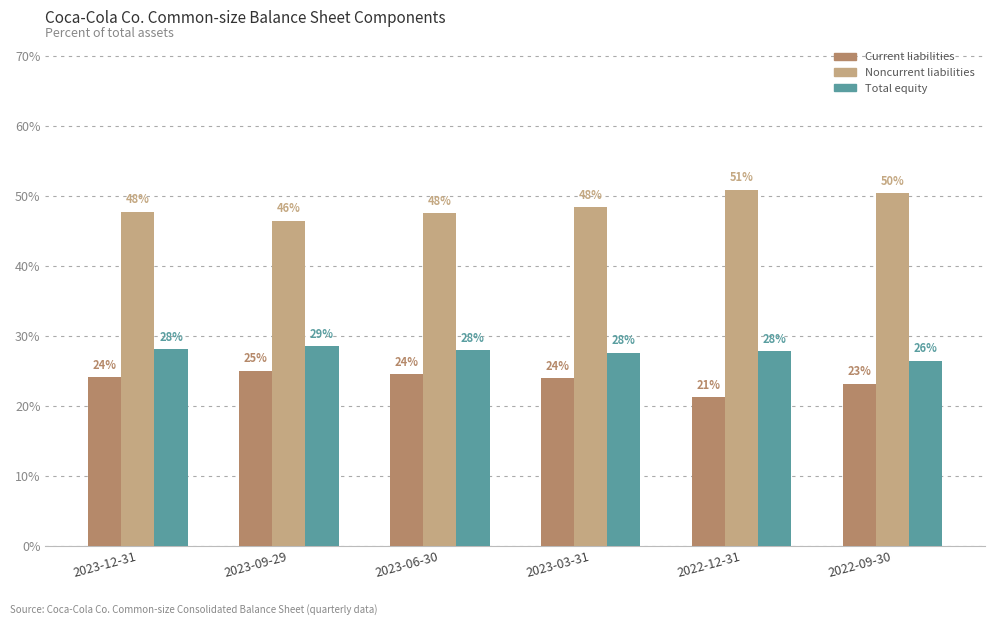

The Current liabilities series shows 0.4 at 2023-03-31. True or false?

False